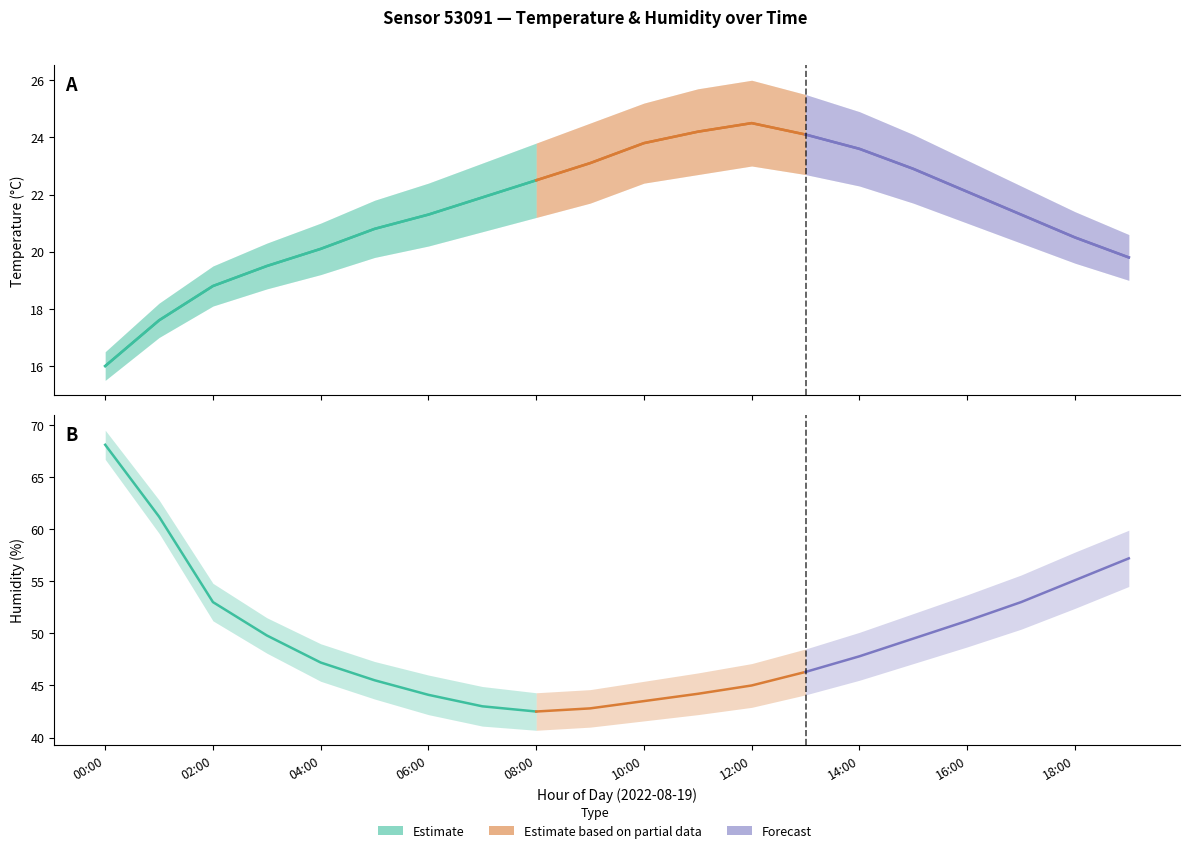

Which has a higher value, 04:00 or 07:00?

07:00